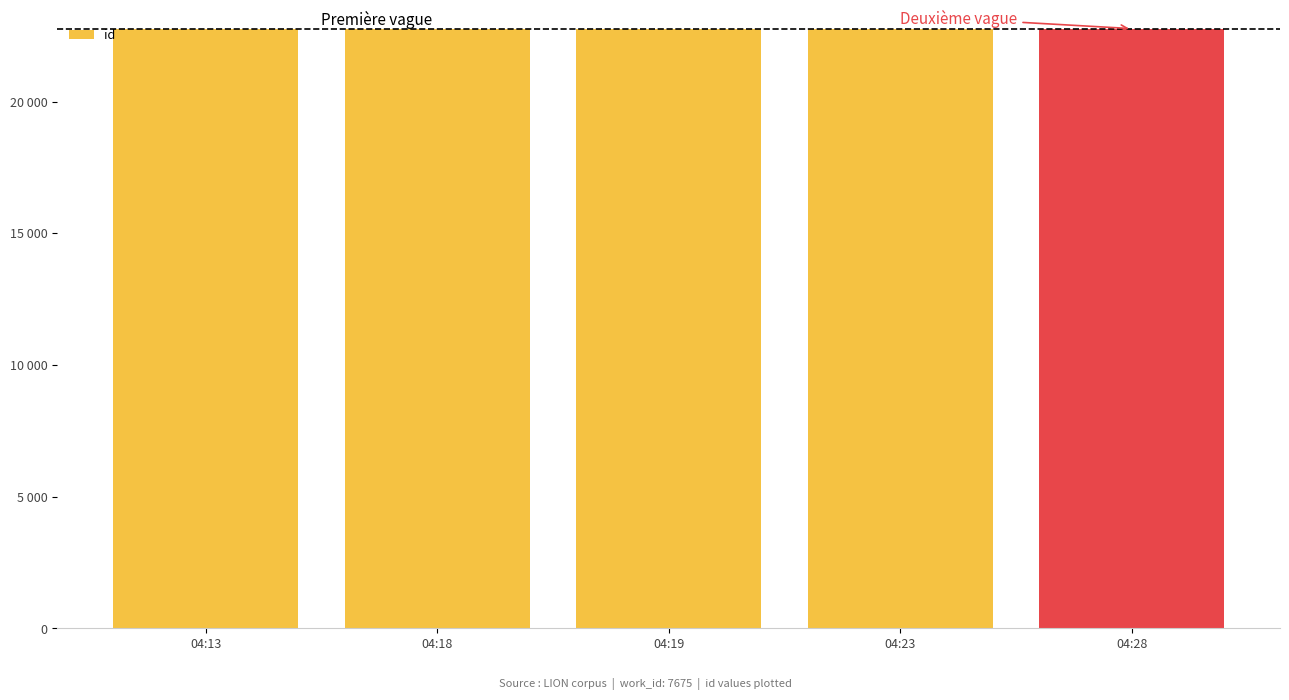

Reading left to right, list all the values displayed in this chart.

04:13=22755	04:18=22758	04:19=22759	04:23=22764	04:28=22769